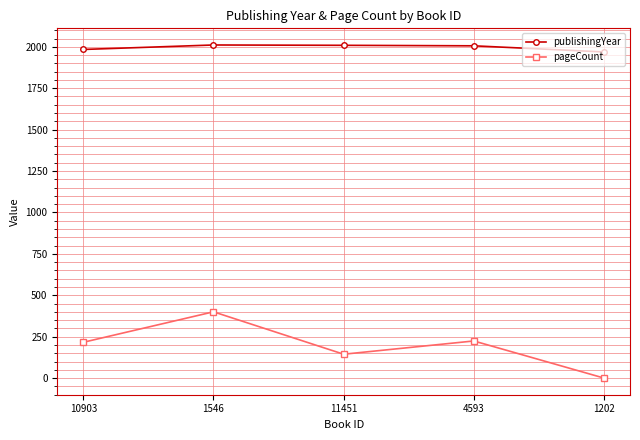

At 11451, list the series in order from largest to smallest.

publishingYear, pageCount